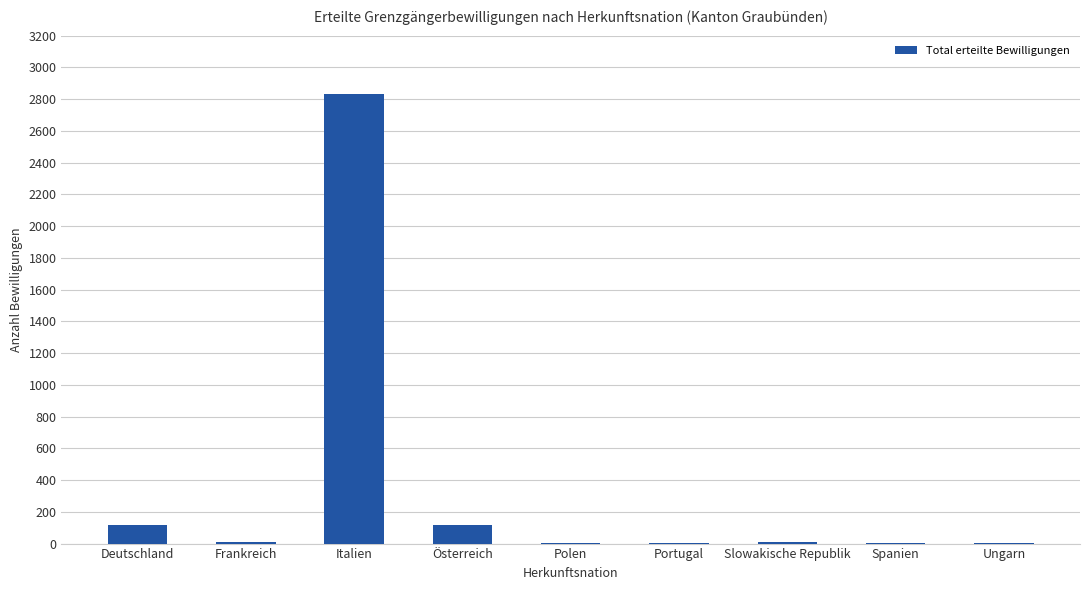

The value at Deutschland is 115. True or false?

True